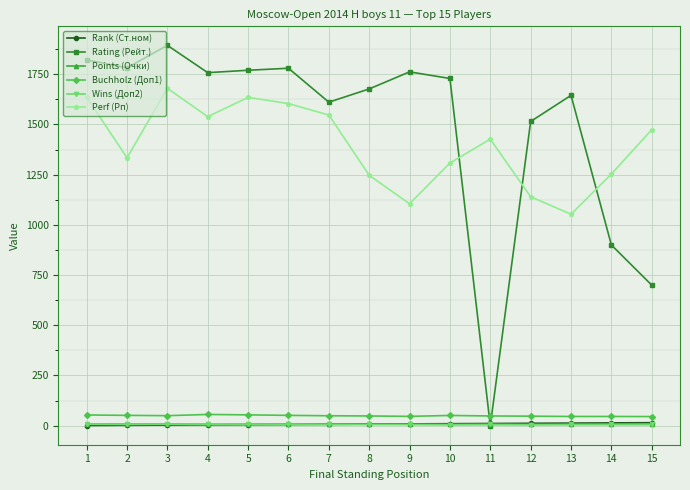

At which category does Rating (Рейт.) reach its first local valley?

2